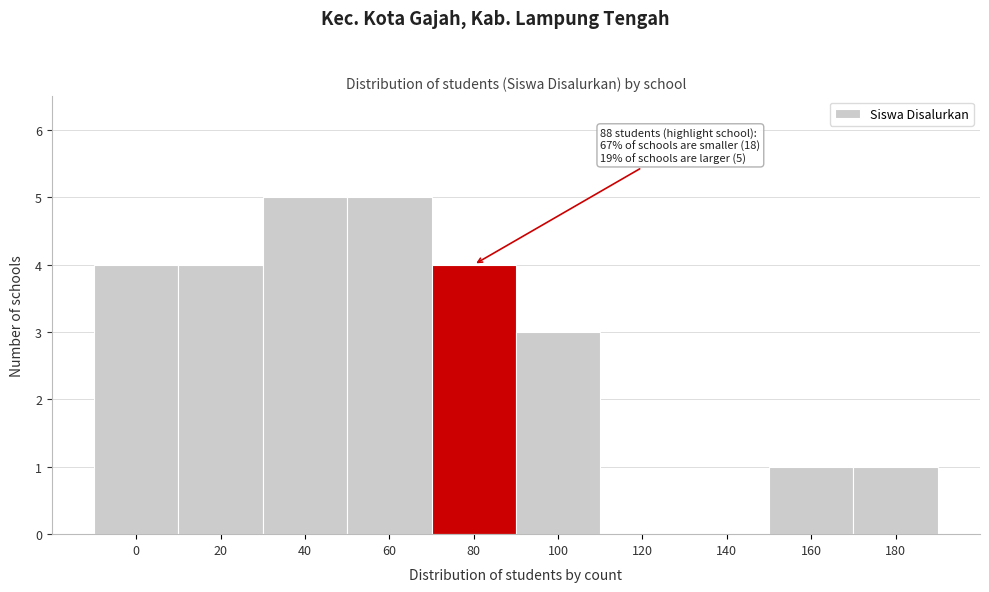

Reading left to right, transcribe all the data shown in this chart.

0=4	20=4	40=5	60=5	80=4	100=3	120=0	140=0	160=1	180=1